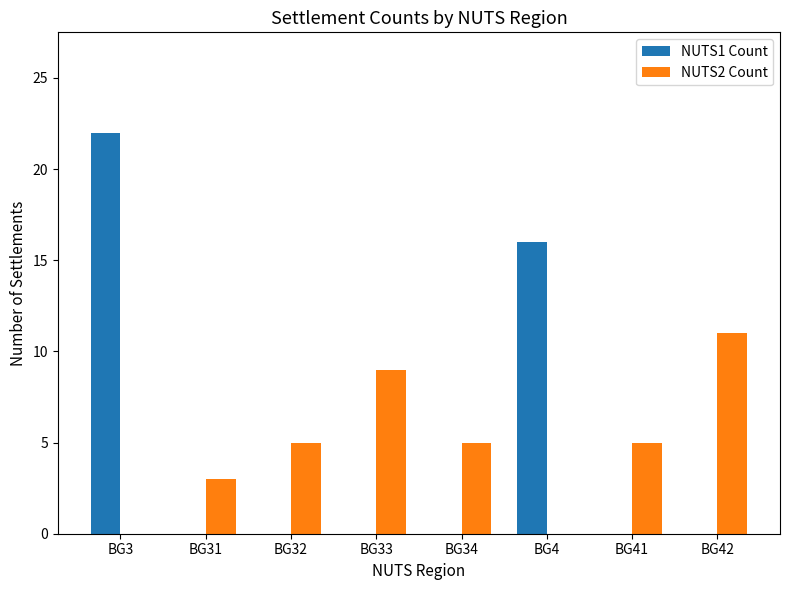

Is the value of NUTS2 Count at BG41 greater than the value of NUTS1 Count at BG34?

Yes